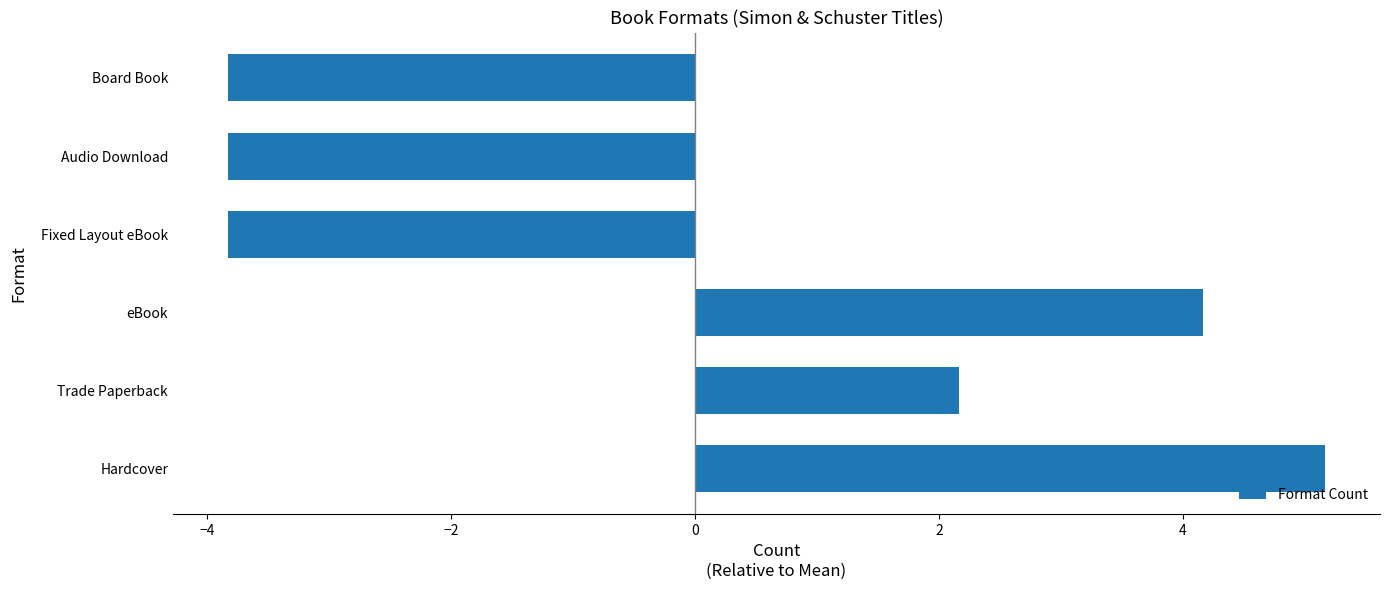

What is the sum of the values at Fixed Layout eBook and Trade Paperback?

-1.7